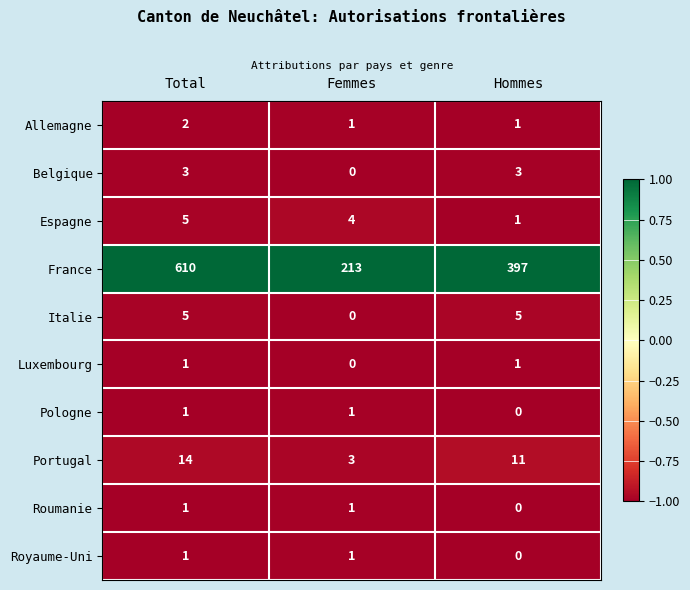

What is the difference between the maximum and minimum values in the France series?

397